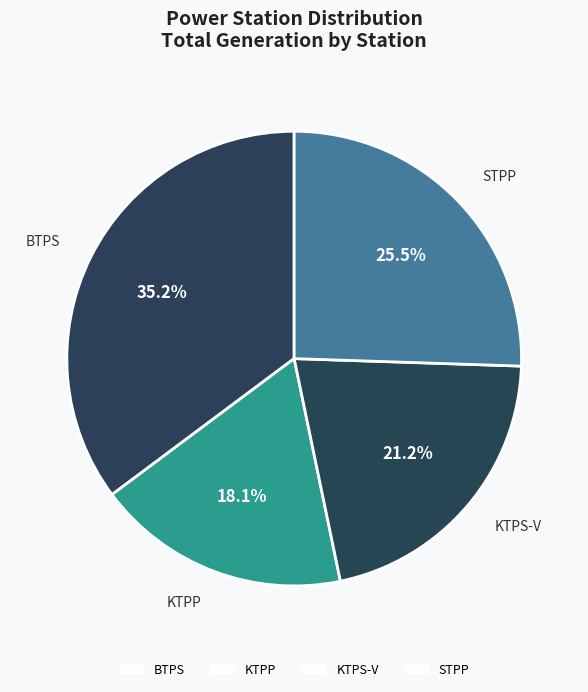

Combined, do KTPS-V and KTPP account for over 50%?

No